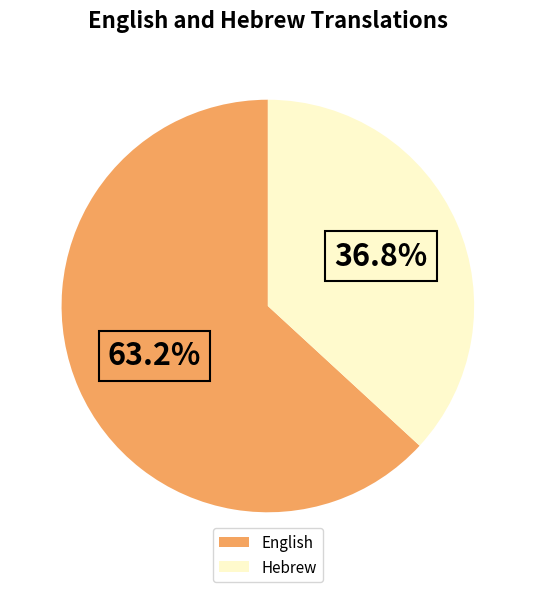

How many slices are in this pie chart?

2